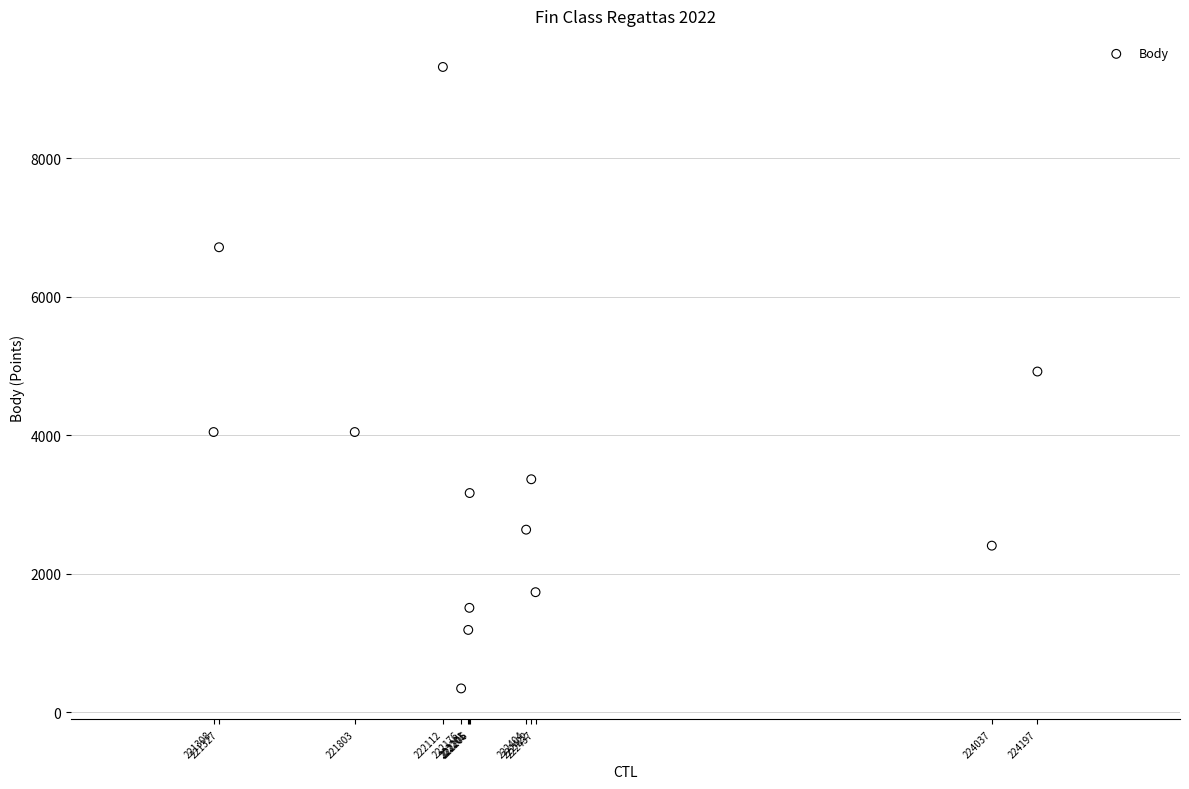

What is the range of Y values (max minus min)?

8976